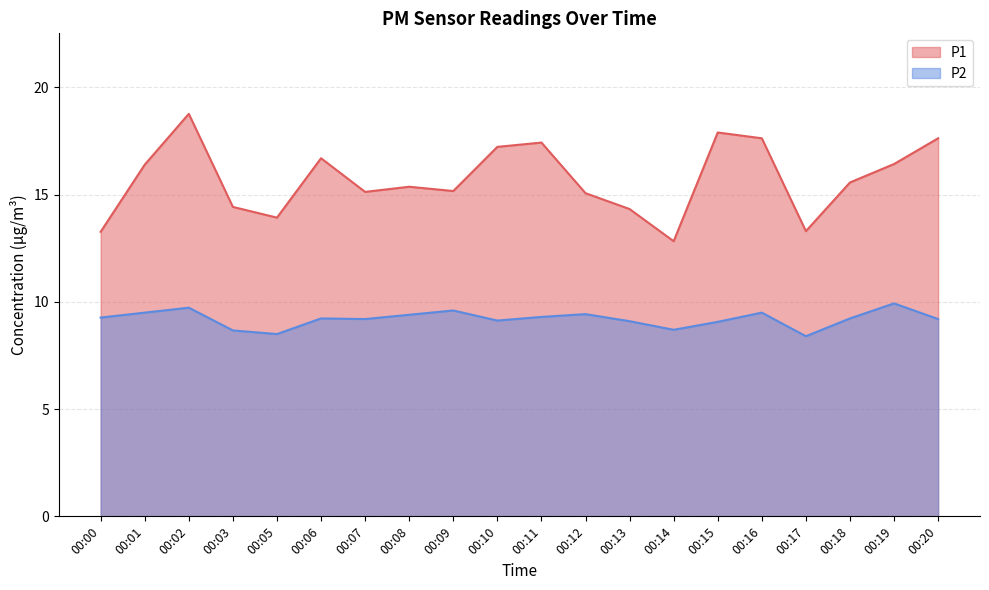

The P2 series shows 9.4 at 00:08. True or false?

True